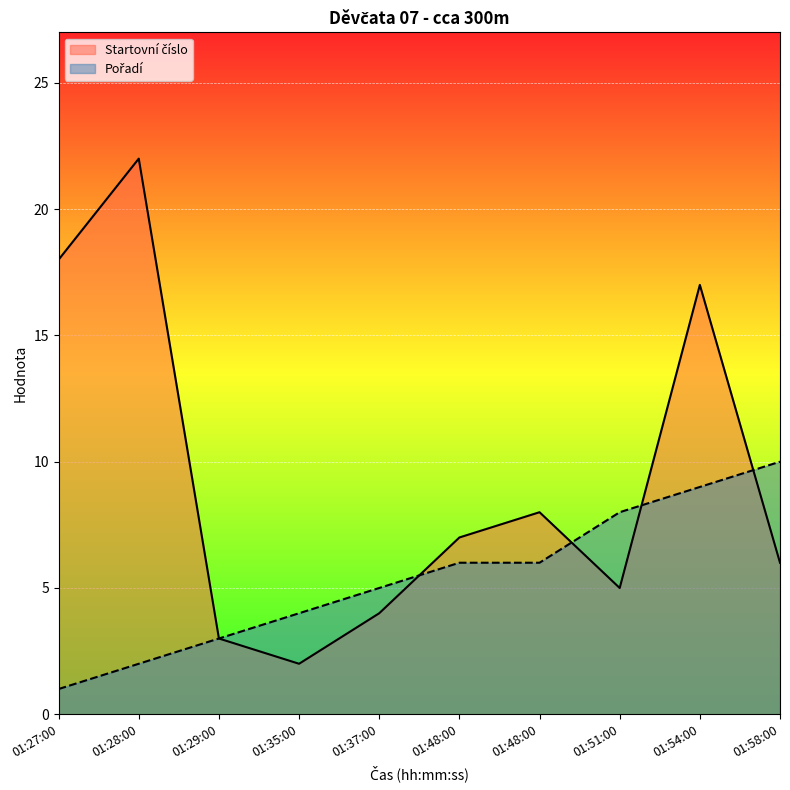

What is the smallest value displayed?

1